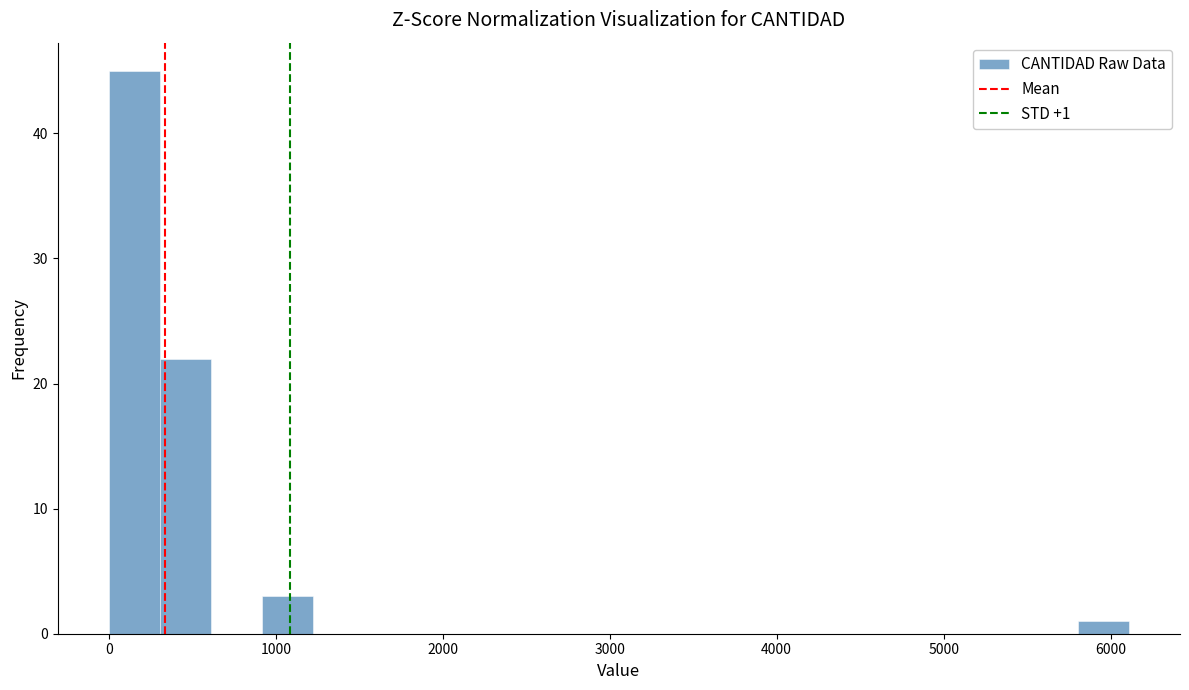

Around what value on the x-axis is the tallest bar? Give the approximate position of its centre, as read against the axis.

200